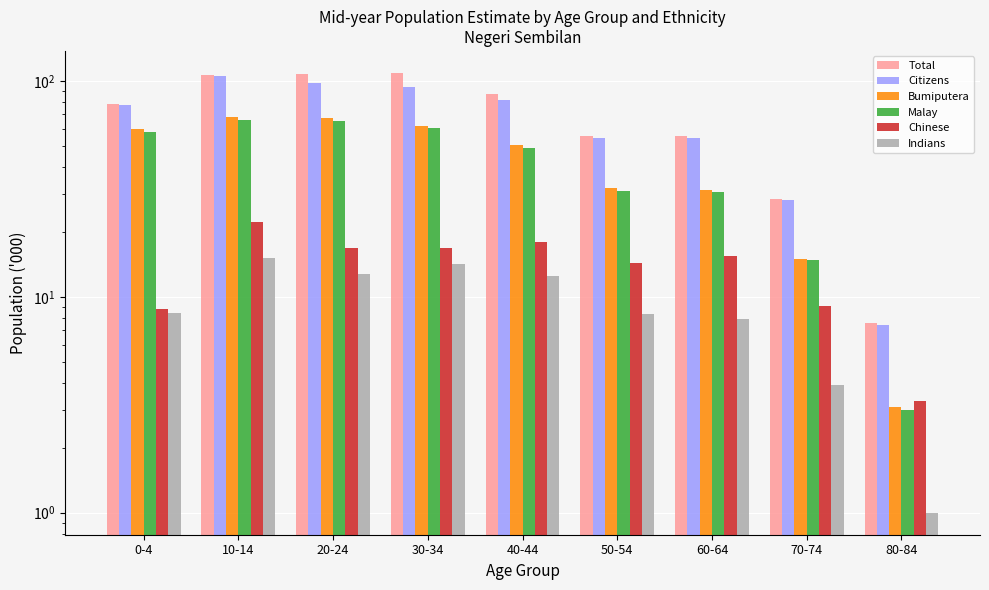

What is the label of the 3rd bar from the left?

20-24